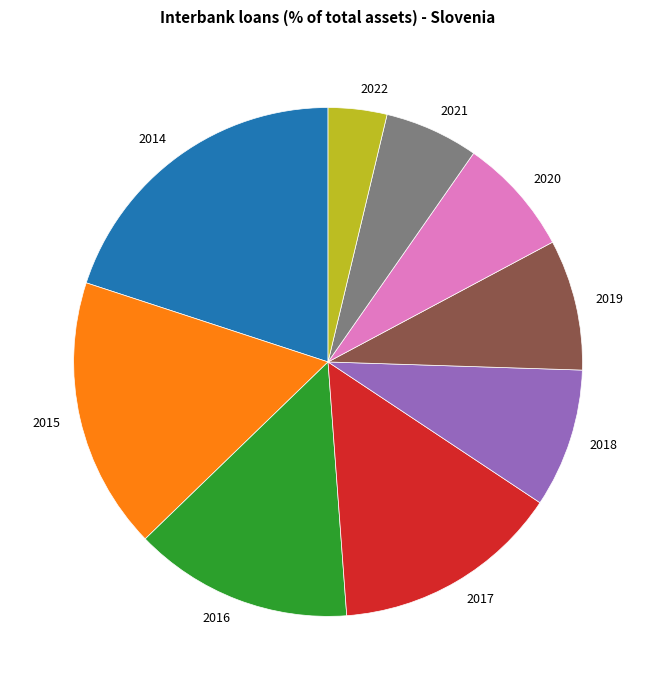

Is the sum of 2016 and 2020 greater than half?

No